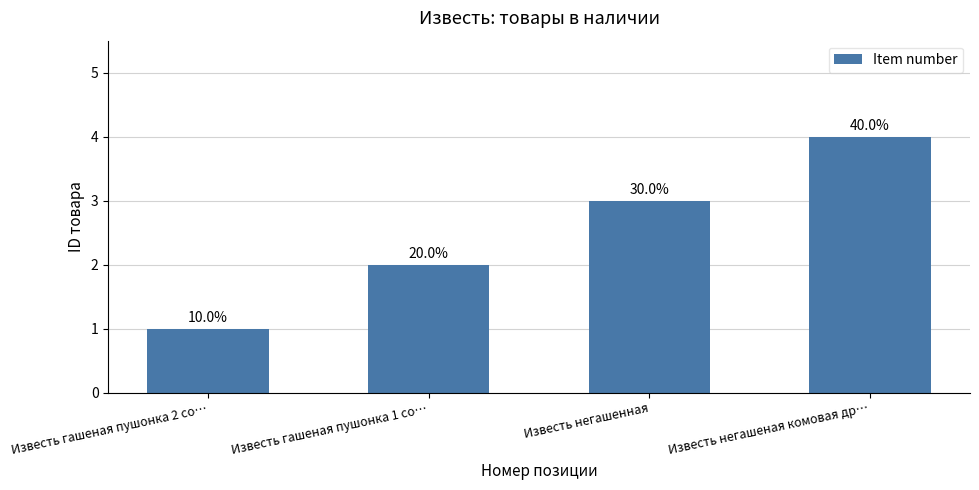

Reading left to right, list all the values displayed in this chart.

1	2	3	4